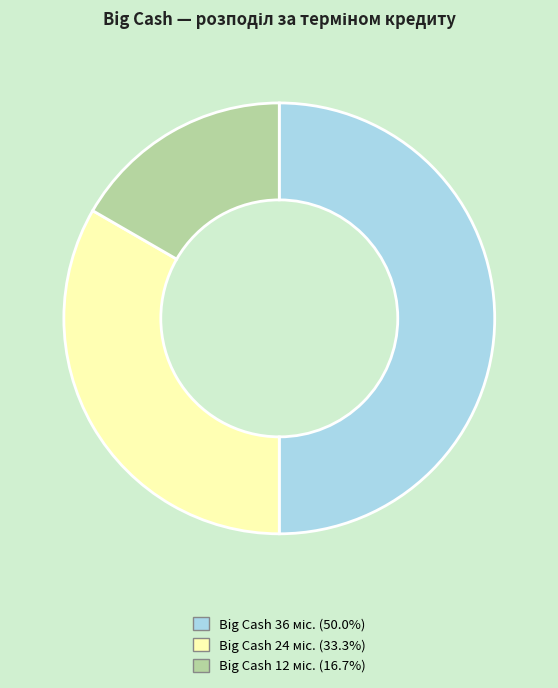

How many segments does this pie chart have?

3